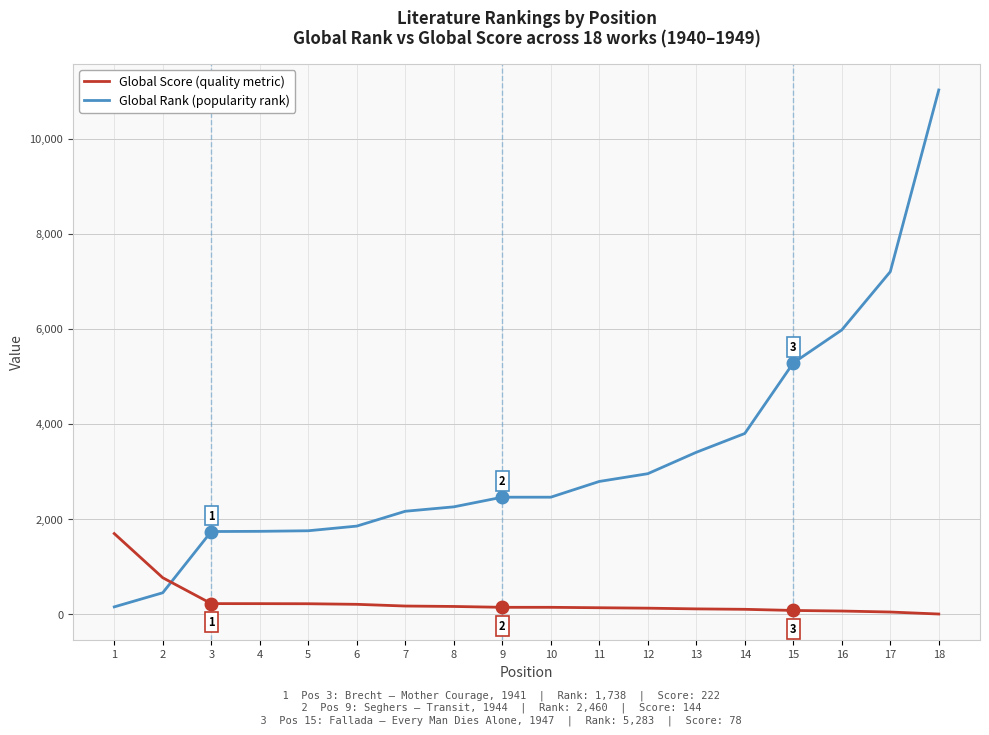

What is the maximum value shown in the chart?

11024